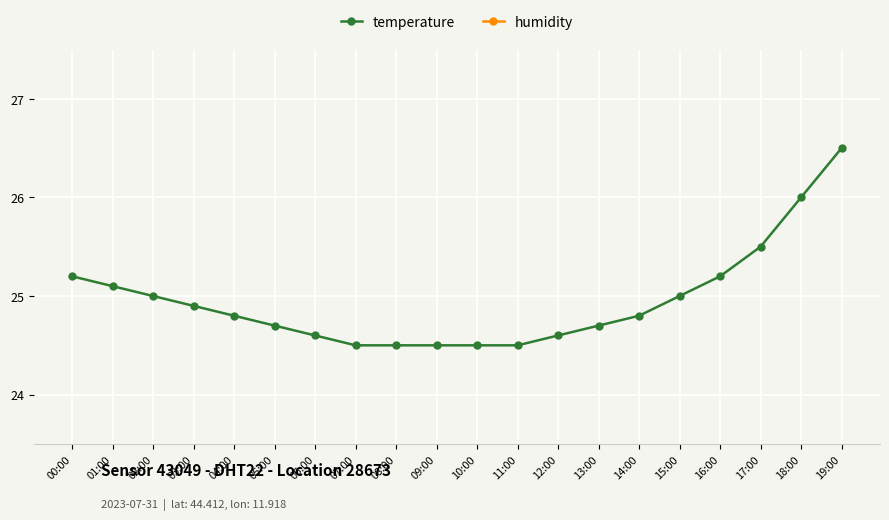

Rank the series by their maximum value, from lowest to highest.

temperature, humidity